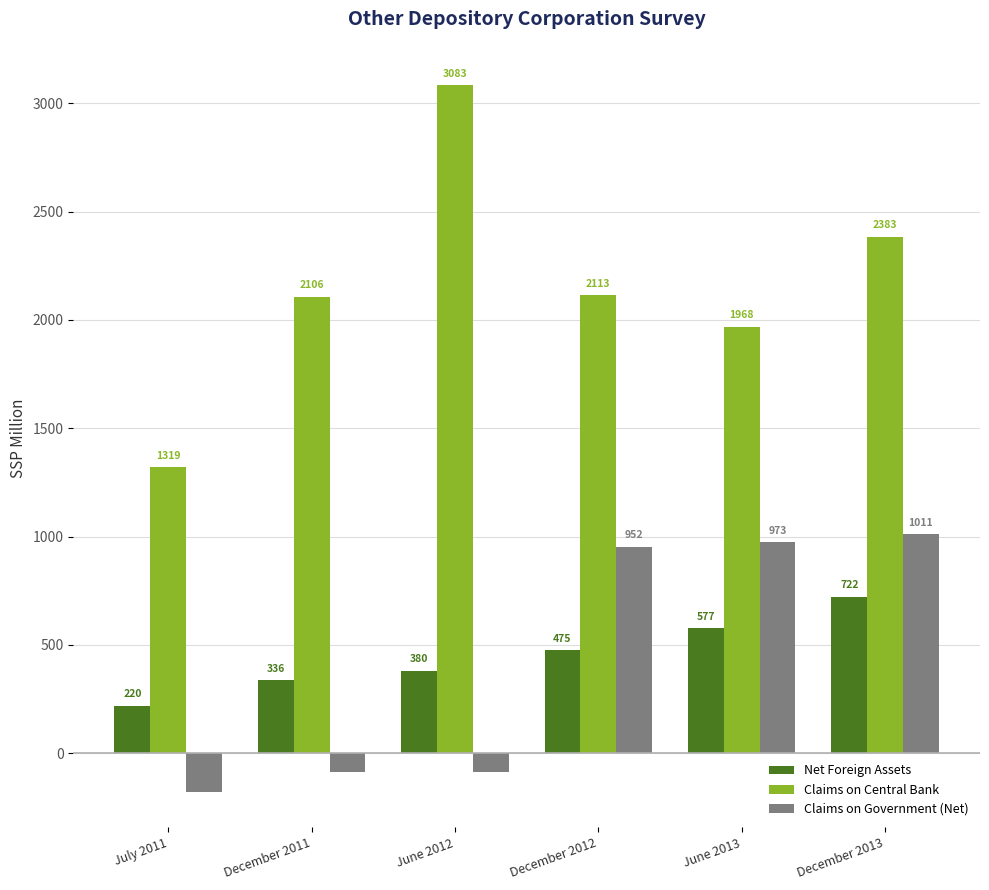

How many distinct data groups are displayed?

3